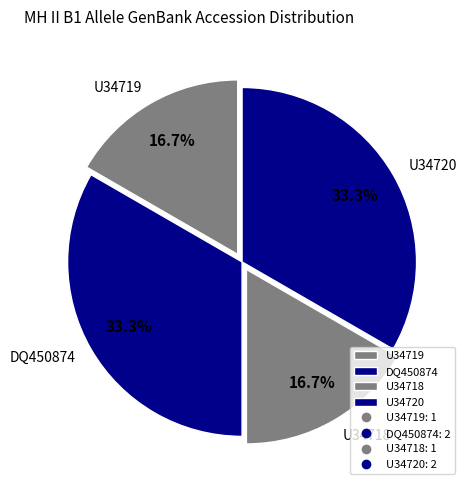

What percentage do U34719 and DQ450874 together represent?

50.0%